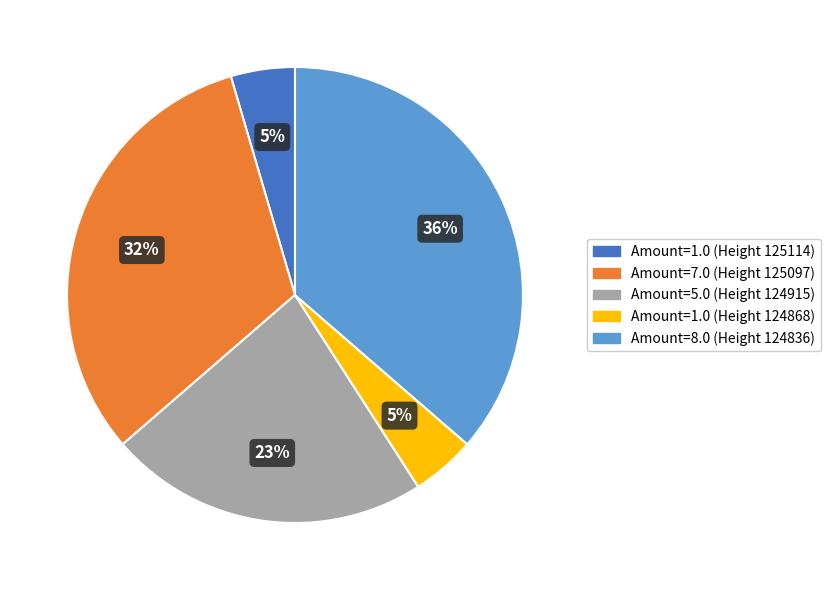

To the nearest percent, what percentage of the pie is Amount=8.0 (Height 124836)?

36%